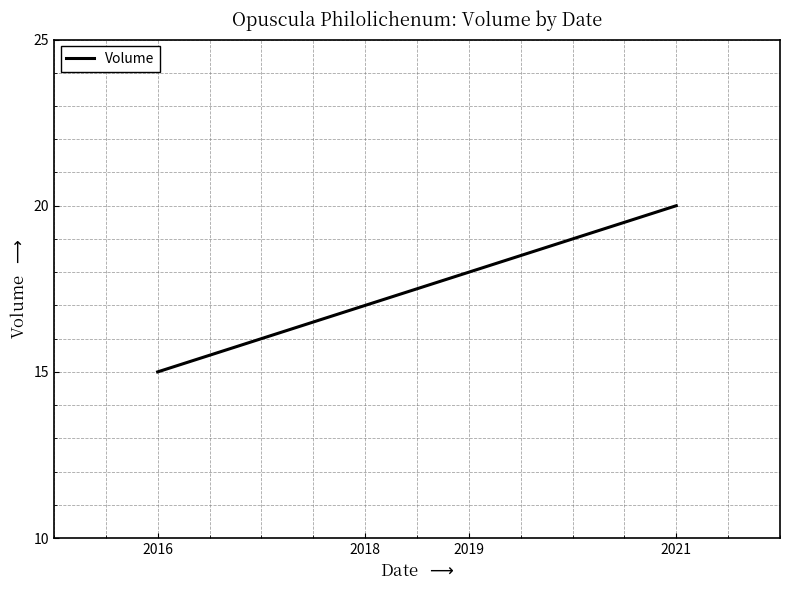

What is the average value?

18